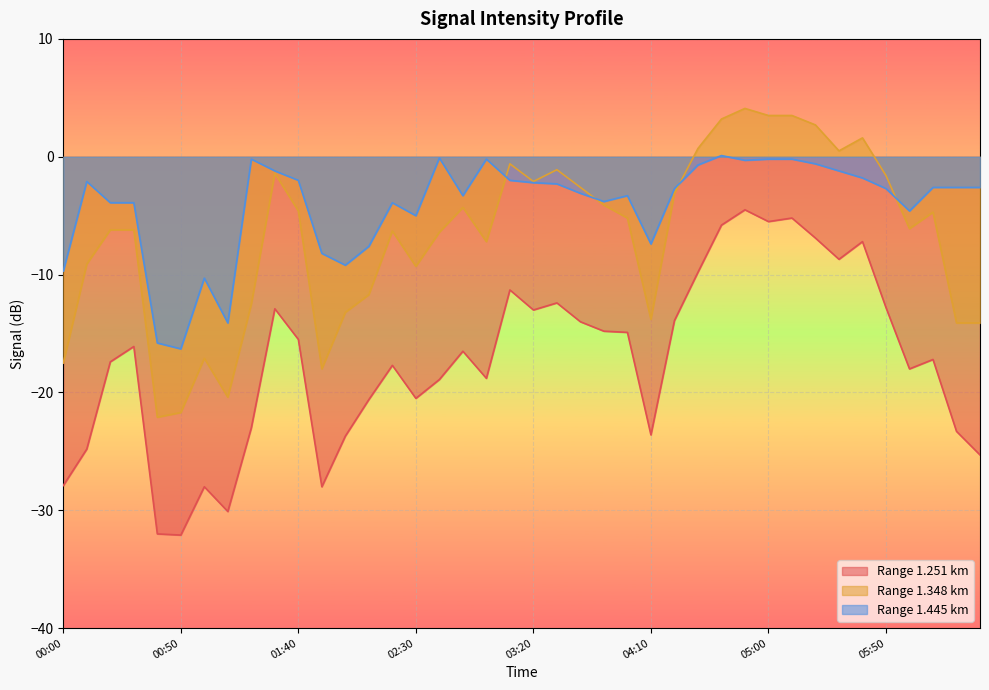

Which series has the largest total across all categories?

Range 1.445 km